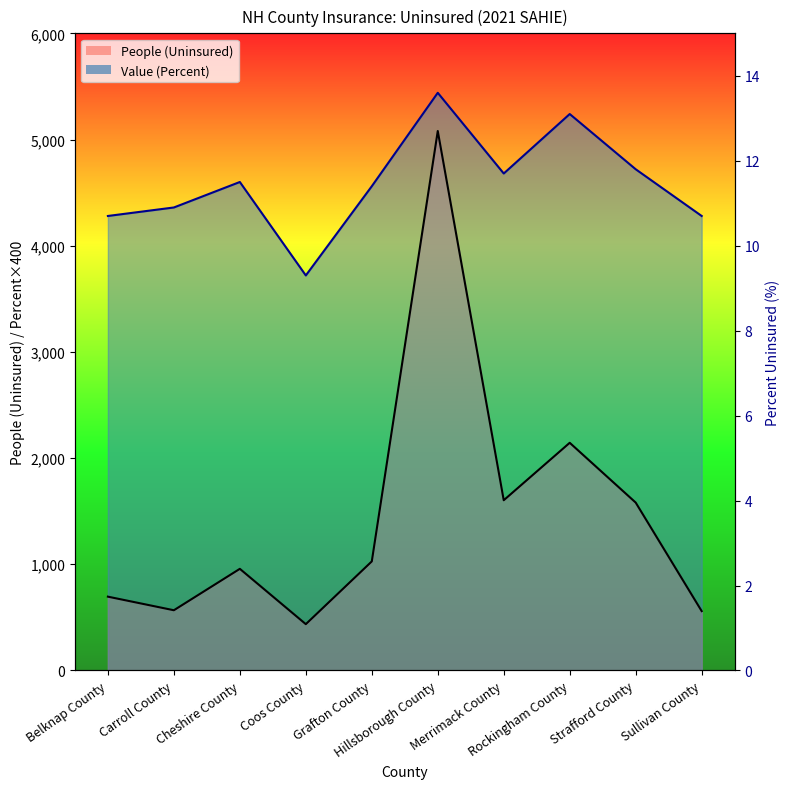

What is the average value of the People (Uninsured) series?

1464.9